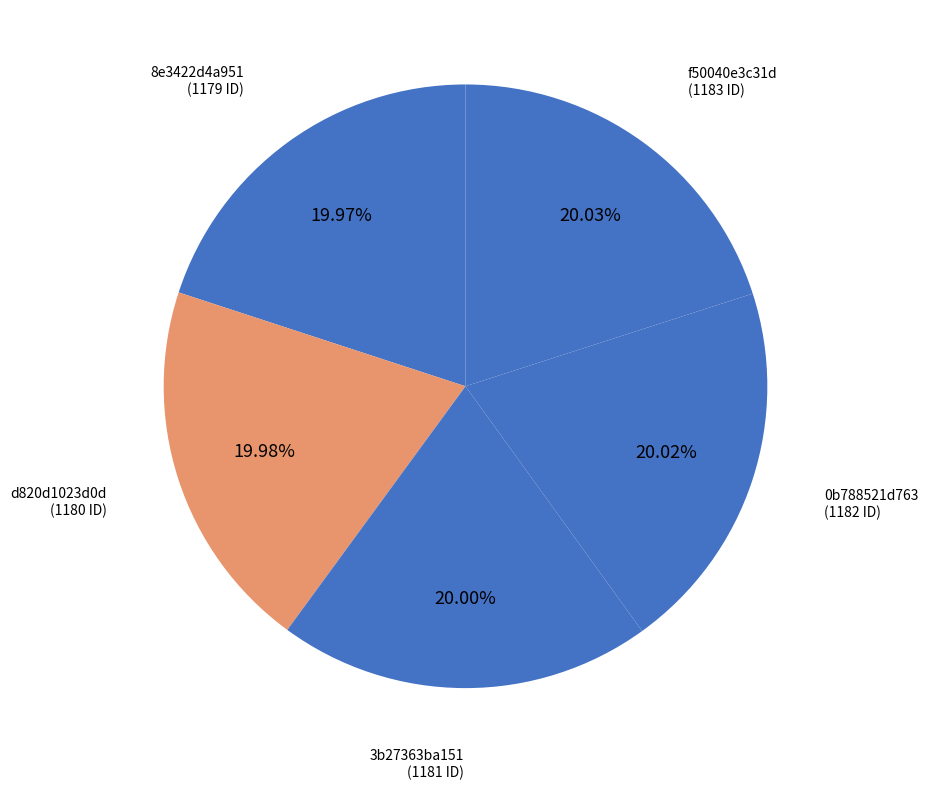

What percentage is the 8e3422d4a951 slice, to the nearest percent?

20%